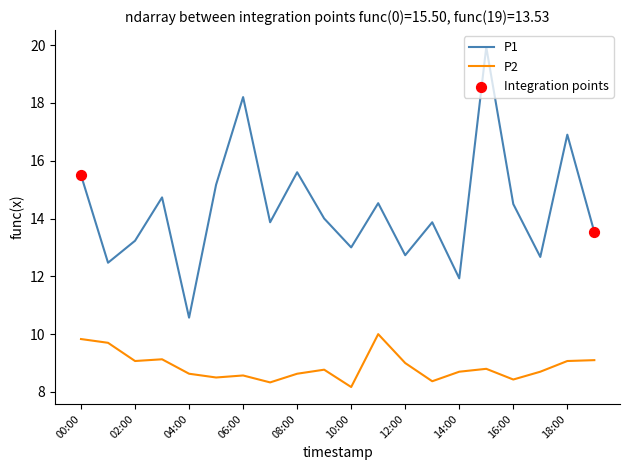

What is the lowest value of the P1 series?

10.6